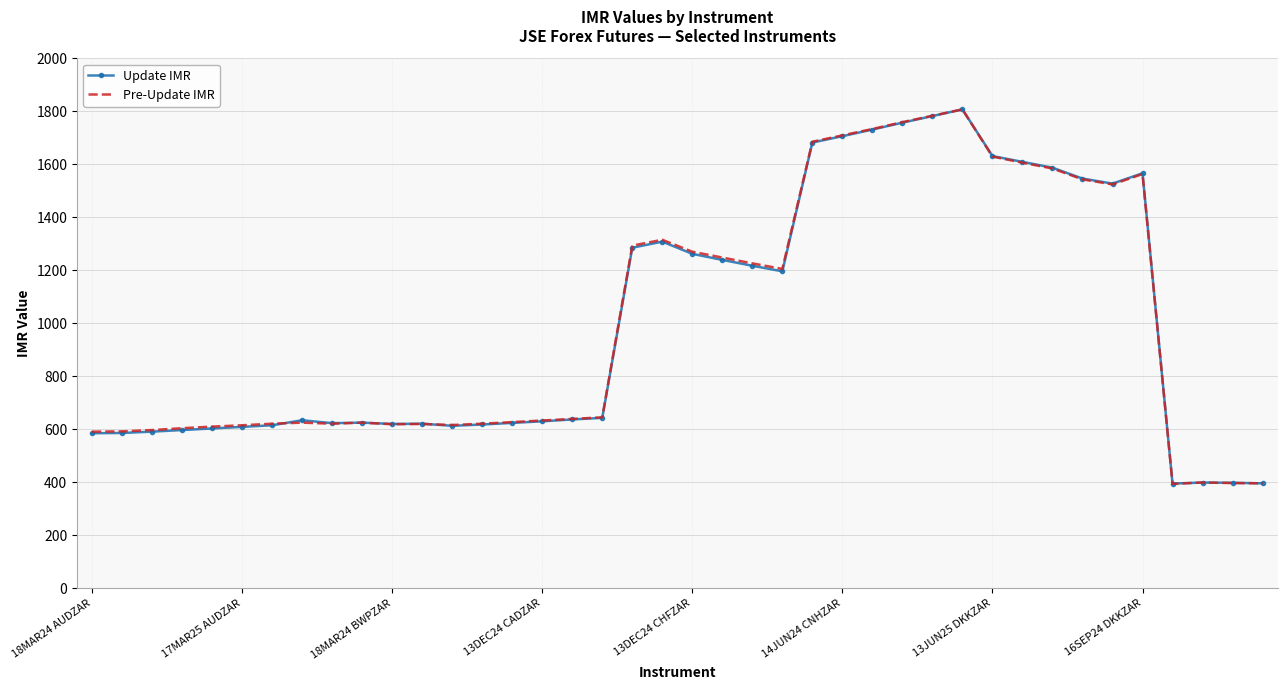

What is the maximum value shown in the chart?

1807